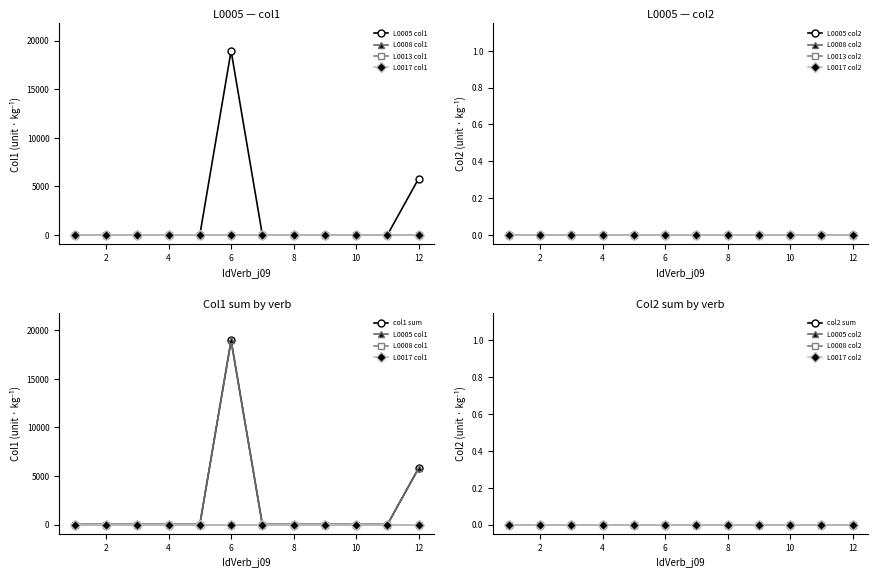

Is it true that L0005 equals -13034 at 10?

False